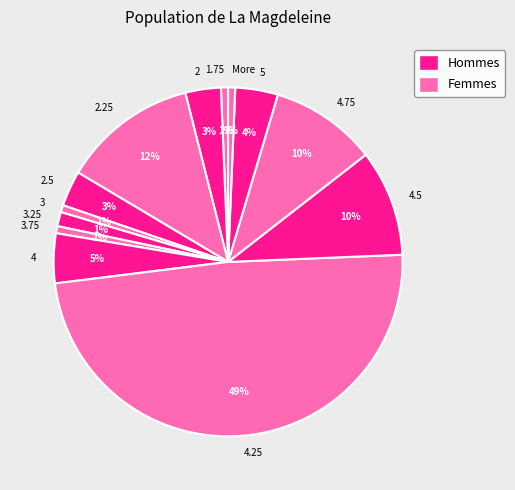

What is the largest slice in the pie chart?

4.25